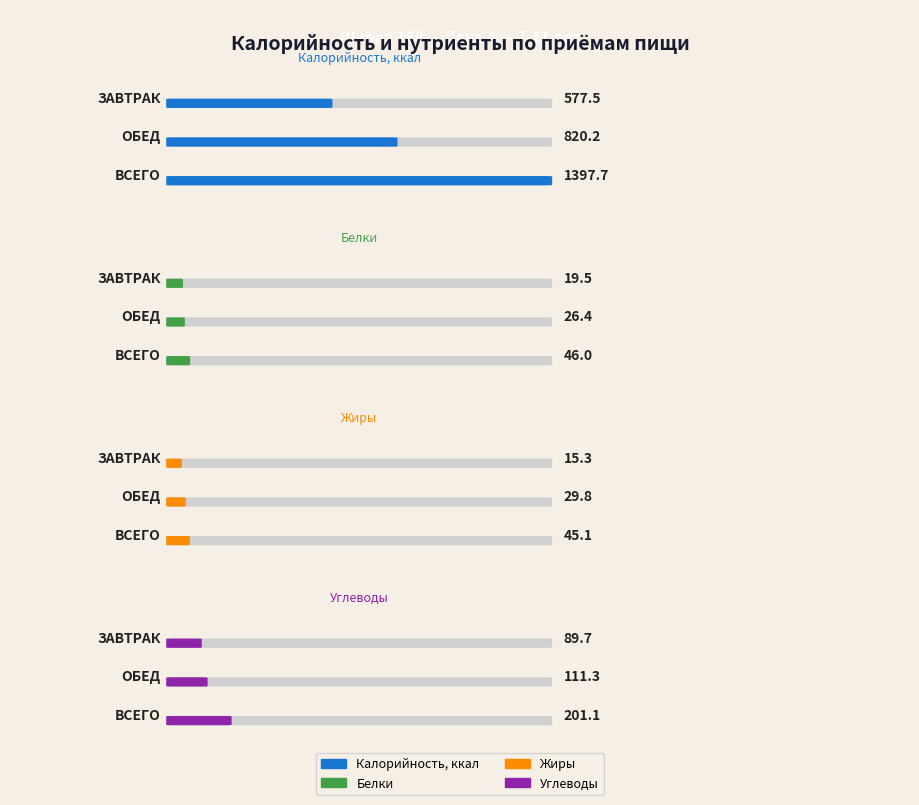

Reading right to left, transcribe all the data shown in this chart.

Калорийность, ккал: 1397.7	820.2	577.5
Белки: 46.0	26.4	19.5
Жиры: 45.1	29.8	15.3
Углеводы: 201.1	111.3	89.7